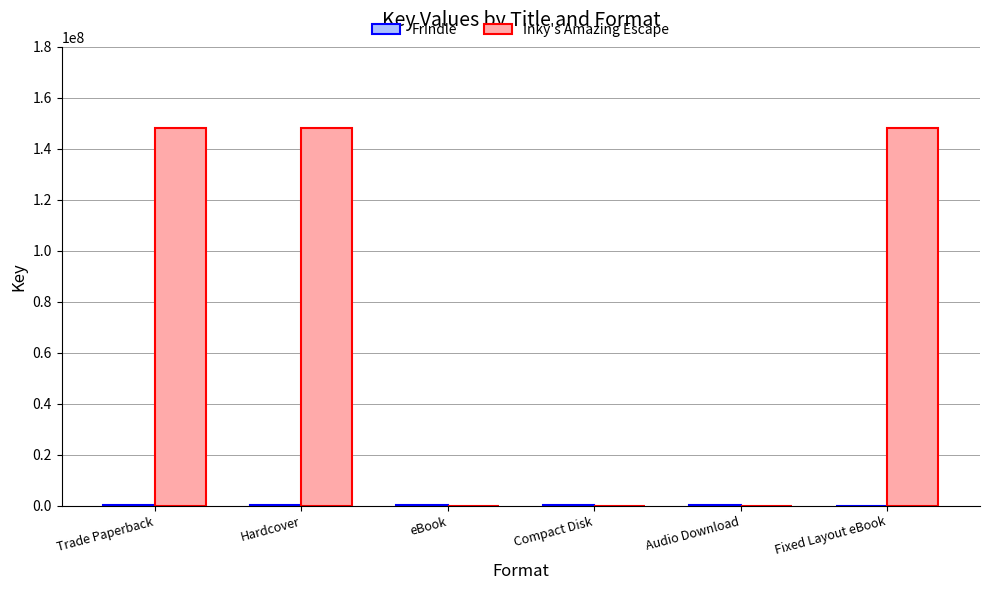

What is the greatest value displayed?

148155442